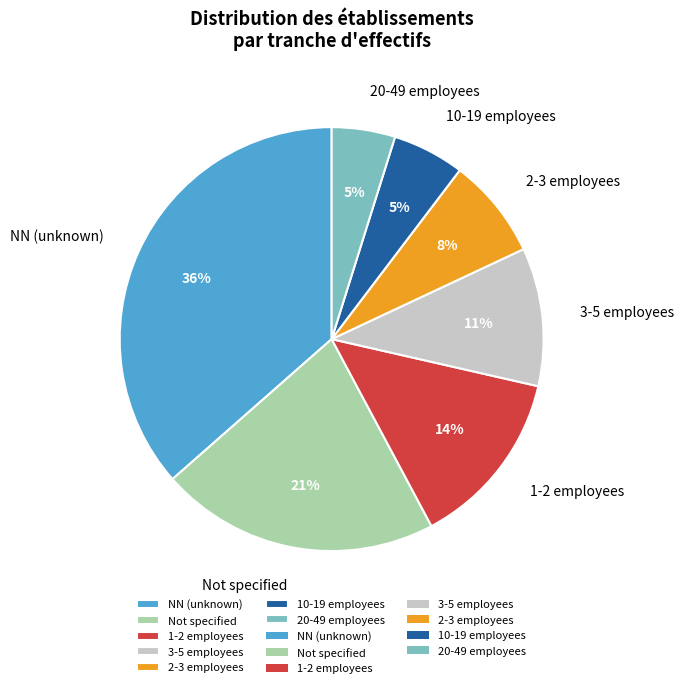

Count the number of slices in the pie.

7